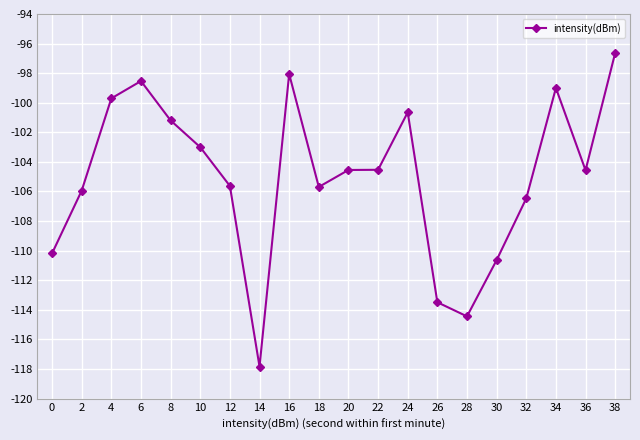

How many distinct data groups are displayed?

1